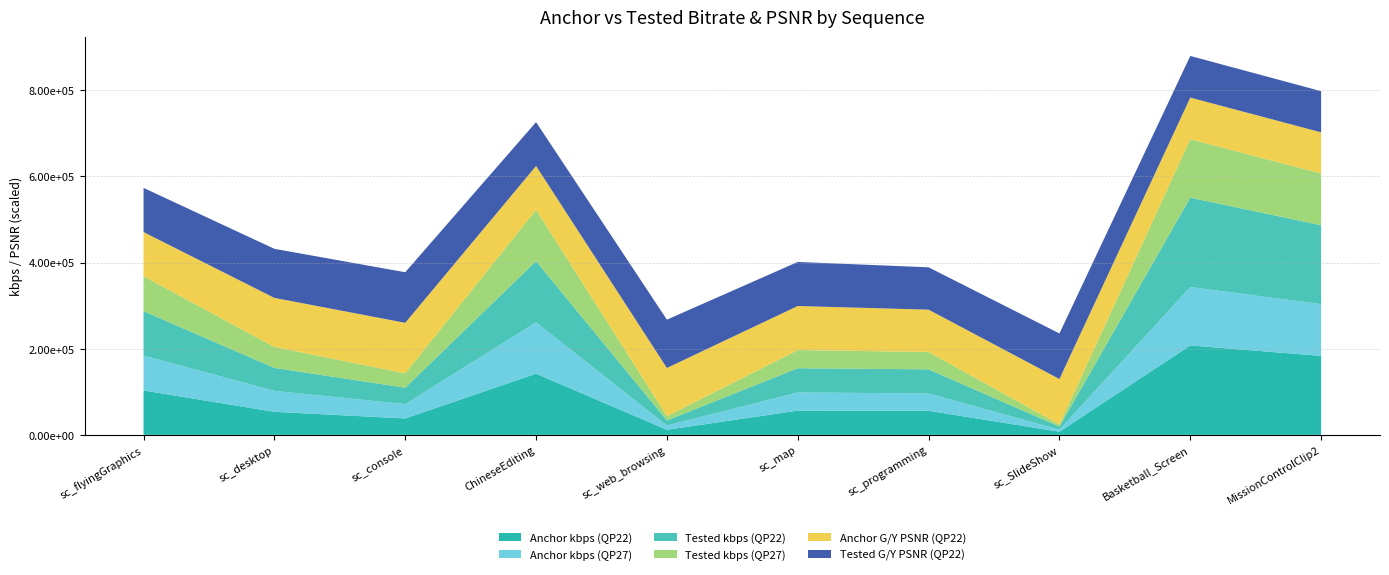

Reading left to right, extract all data points from this chart.

Anchor kbps (QP22): sc_flyingGraphics=103008.6	sc_desktop=53449.4	sc_console=38074.5	ChineseEditing=142077.1	sc_web_browsing=11799.6	sc_map=56286.5	sc_programming=55963.4	sc_SlideShow=7269.0	Basketball_Screen=207507.2	MissionControlClip2=183291.3
Anchor kbps (QP27): sc_flyingGraphics=81141.3	sc_desktop=48637.5	sc_console=33330.2	ChineseEditing=119198.9	sc_web_browsing=9854.5	sc_map=42105.2	sc_programming=40229.6	sc_SlideShow=4655.2	Basketball_Screen=135733.9	MissionControlClip2=120134.4
Tested kbps (QP22): sc_flyingGraphics=103008.1	sc_desktop=53387.9	sc_console=38075.3	ChineseEditing=142042.6	sc_web_browsing=11835.1	sc_map=56293.6	sc_programming=55947.1	sc_SlideShow=7266.8	Basketball_Screen=207482.5	MissionControlClip2=183295.1
Tested kbps (QP27): sc_flyingGraphics=81132.6	sc_desktop=48632.4	sc_console=33326.2	ChineseEditing=119214.0	sc_web_browsing=9910.9	sc_map=42156.1	sc_programming=40220.6	sc_SlideShow=4670.0	Basketball_Screen=135672.6	MissionControlClip2=120132.6
Anchor G/Y PSNR (QP22): sc_flyingGraphics=51.3	sc_desktop=56.9	sc_console=58.7	ChineseEditing=50.9	sc_web_browsing=56.0	sc_map=51.2	sc_programming=49.2	sc_SlideShow=52.9	Basketball_Screen=48.3	MissionControlClip2=47.8
Tested G/Y PSNR (QP22): sc_flyingGraphics=51.3	sc_desktop=57.0	sc_console=58.7	ChineseEditing=50.9	sc_web_browsing=56.1	sc_map=51.1	sc_programming=49.2	sc_SlideShow=52.9	Basketball_Screen=48.3	MissionControlClip2=47.8